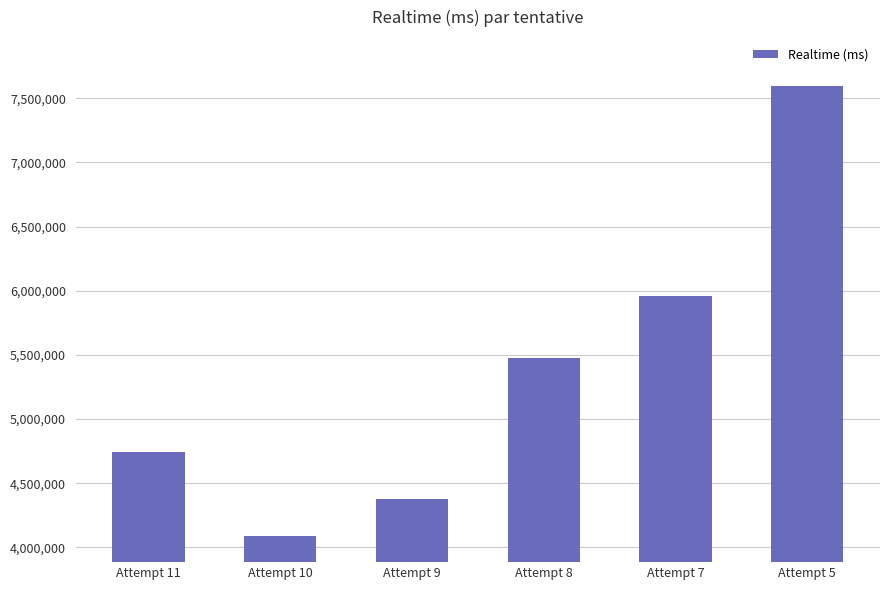

Rank the categories by value from highest to lowest.

Attempt 5, Attempt 7, Attempt 8, Attempt 11, Attempt 9, Attempt 10